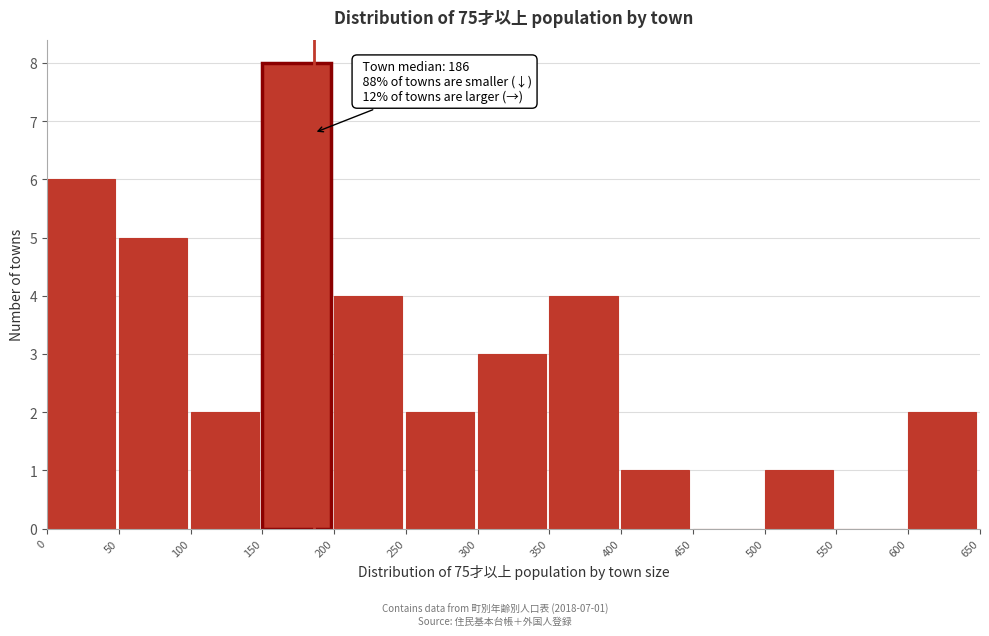

Over which range of the x-axis is the bar tallest?

150 to 200